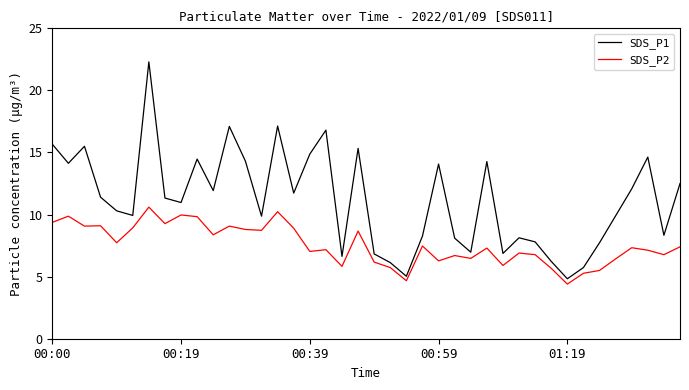

Count the number of data series in this chart.

2